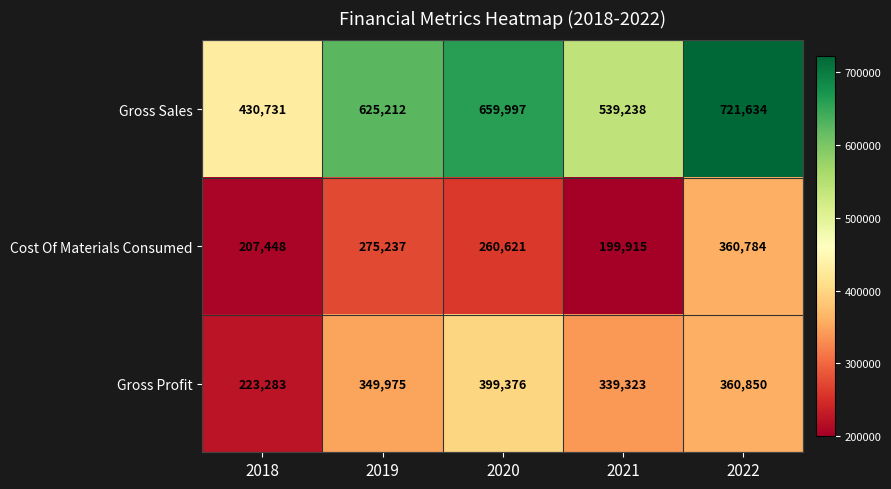

Read the Cost Of Materials Consumed value at 2020, to the nearest 10.

260620